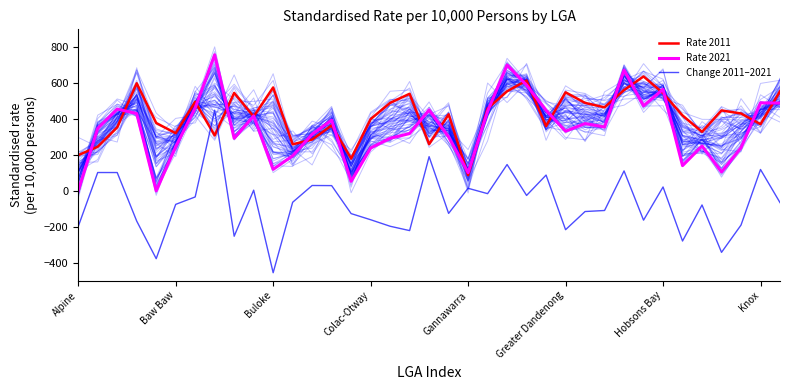

Reading right to left, list all the values displayed in this chart.

Rate 2011: 554.8	371.3	431.1	447.9	328.6	420.1	544.3	637.4	561.7	465.3	490.1	548.9	360.5	614.7	554.8	458.8	87.1	426.4	260.2	540.9	490.2	399.8	179.7	364.5	285.8	259.0	576.0	414.1	545.6	308.6	496.0	321.1	378.1	599.3	353.6	245.9	198.8
Rate 2021: 489.1	490.2	240.2	105.0	249.8	140.4	565.8	473.8	672.7	355.7	374.8	332.3	448.3	589.0	701.3	443.1	101.3	300.6	450.6	319.3	292.8	238.7	52.8	393.6	315.5	195.2	119.5	417.6	292.6	758.2	462.0	245.6	0.0	430.8	455.5	347.9	0.0
Change 2011–2021: -65.6	118.9	-190.9	-342.9	-78.8	-279.7	21.4	-163.6	111.0	-109.6	-115.4	-216.6	87.8	-25.7	146.4	-15.7	14.2	-125.8	190.4	-221.6	-197.4	-161.1	-126.9	29.1	29.7	-63.8	-456.4	3.6	-253.0	449.5	-34.1	-75.5	-378.1	-168.5	101.9	102.0	-198.8